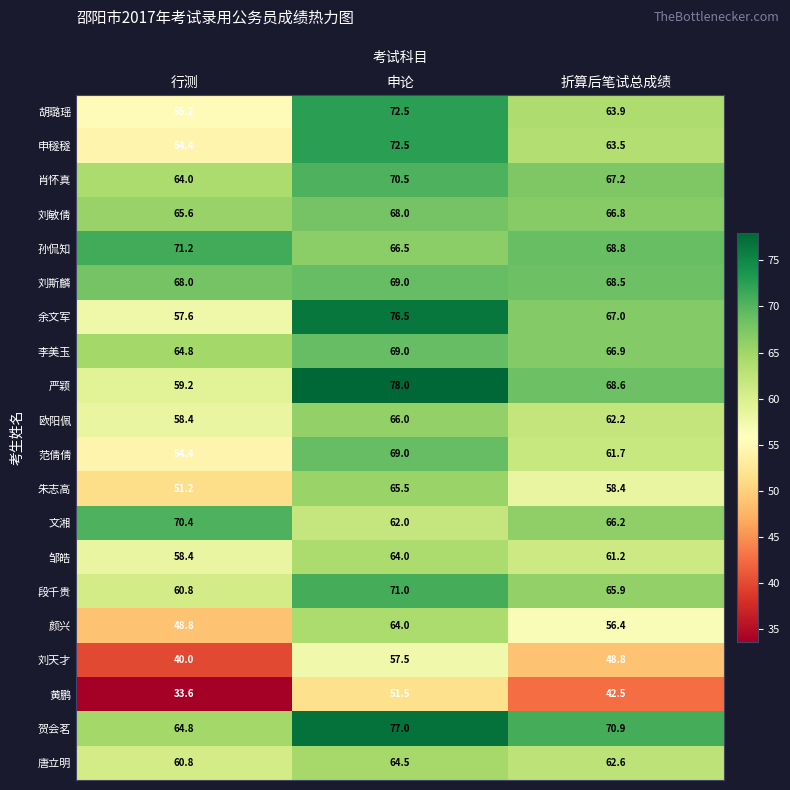

Where is 孙侃知 nearest to the value 68?

折算后笔试总成绩